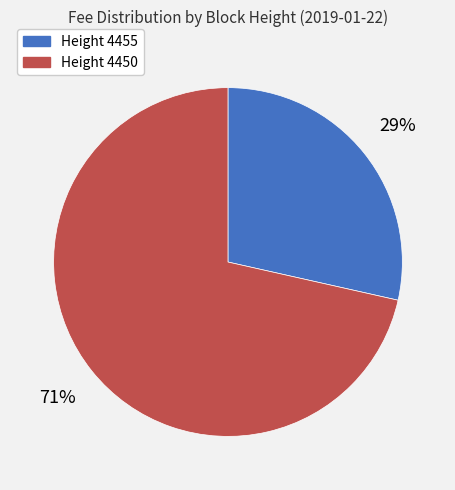

To the nearest percent, what is the average slice percentage?

50%